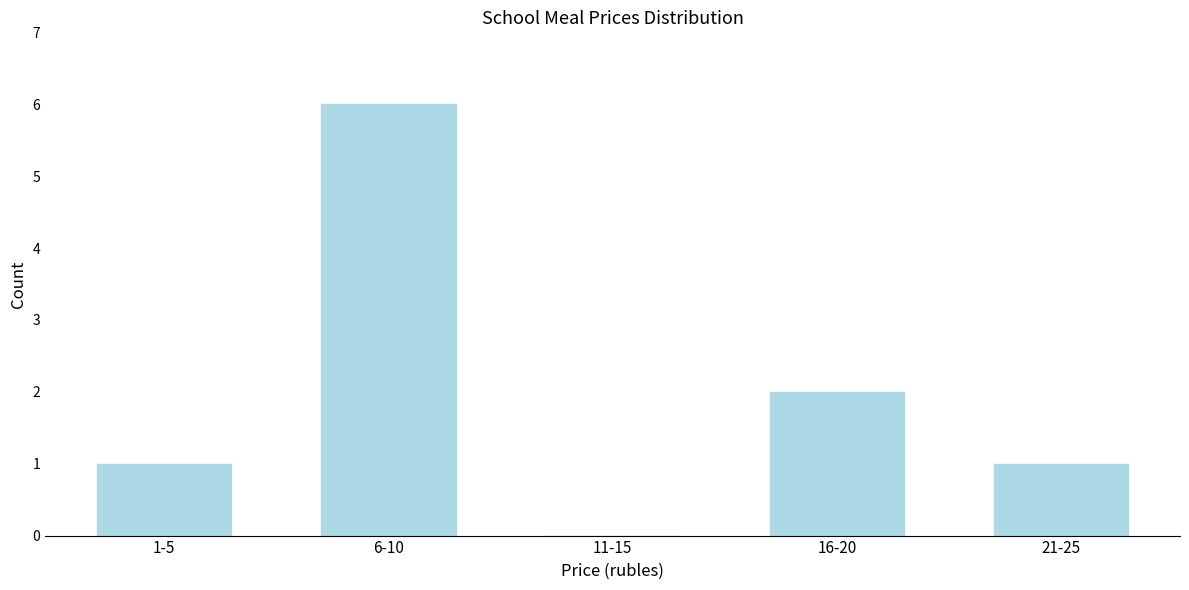

Reading right to left, what are all the values shown in this chart?

21-25=1	16-20=2	11-15=0	6-10=6	1-5=1